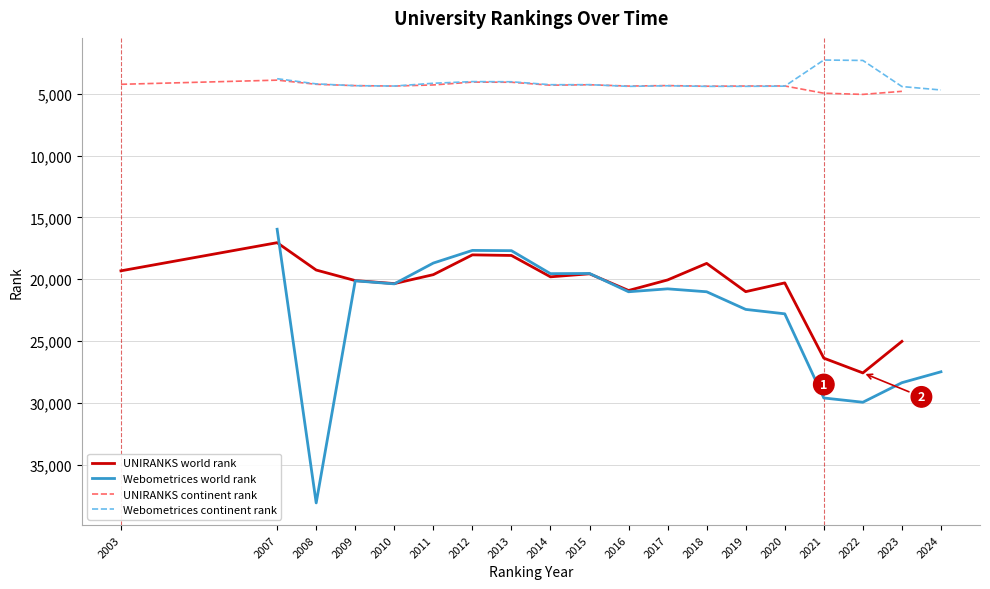

How many lines are shown in the chart?

4